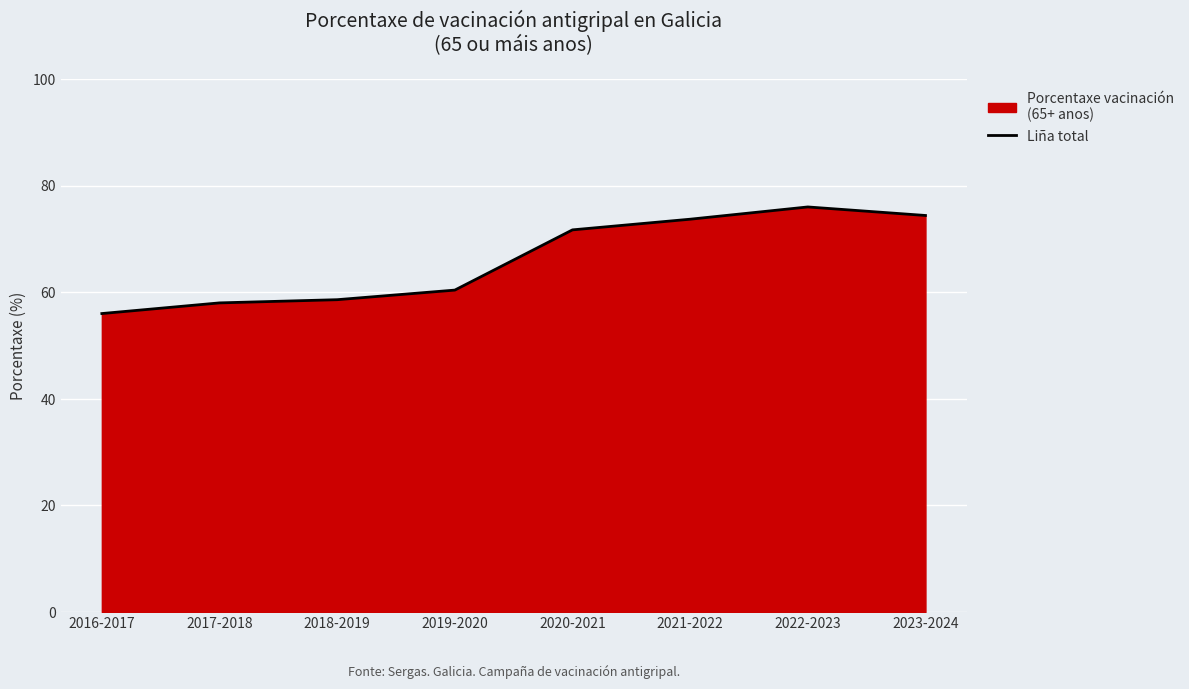

Is it true that the value at 2017-2018 is 58.0?

True